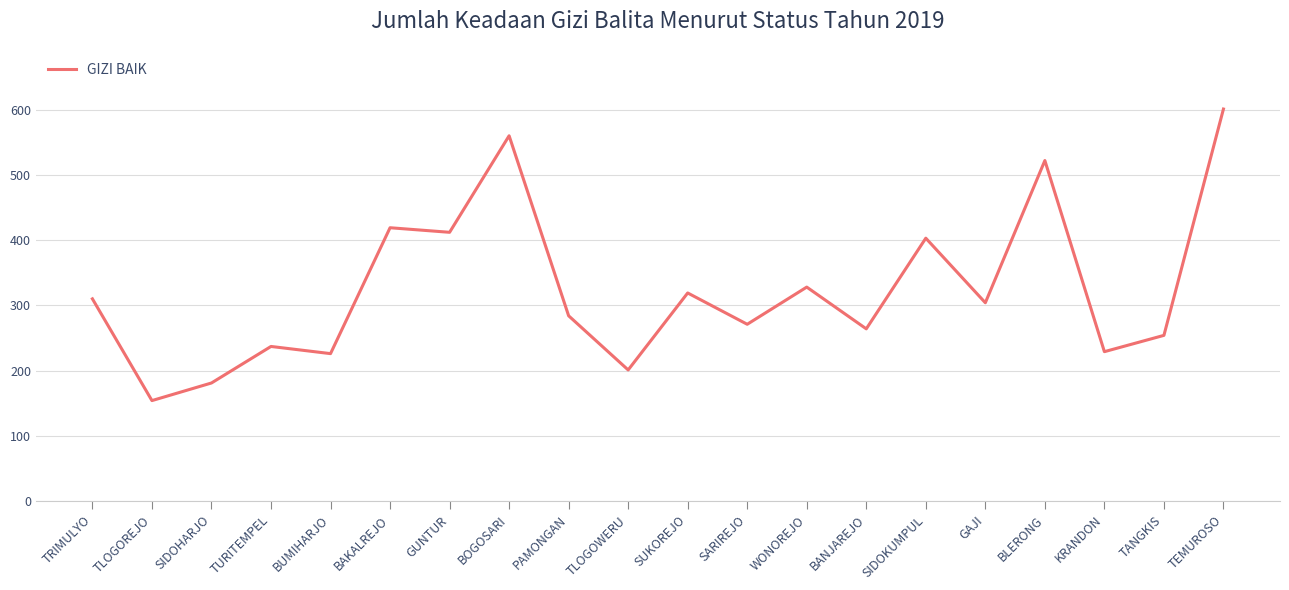

Is this an area chart (filled region under the line)?

No